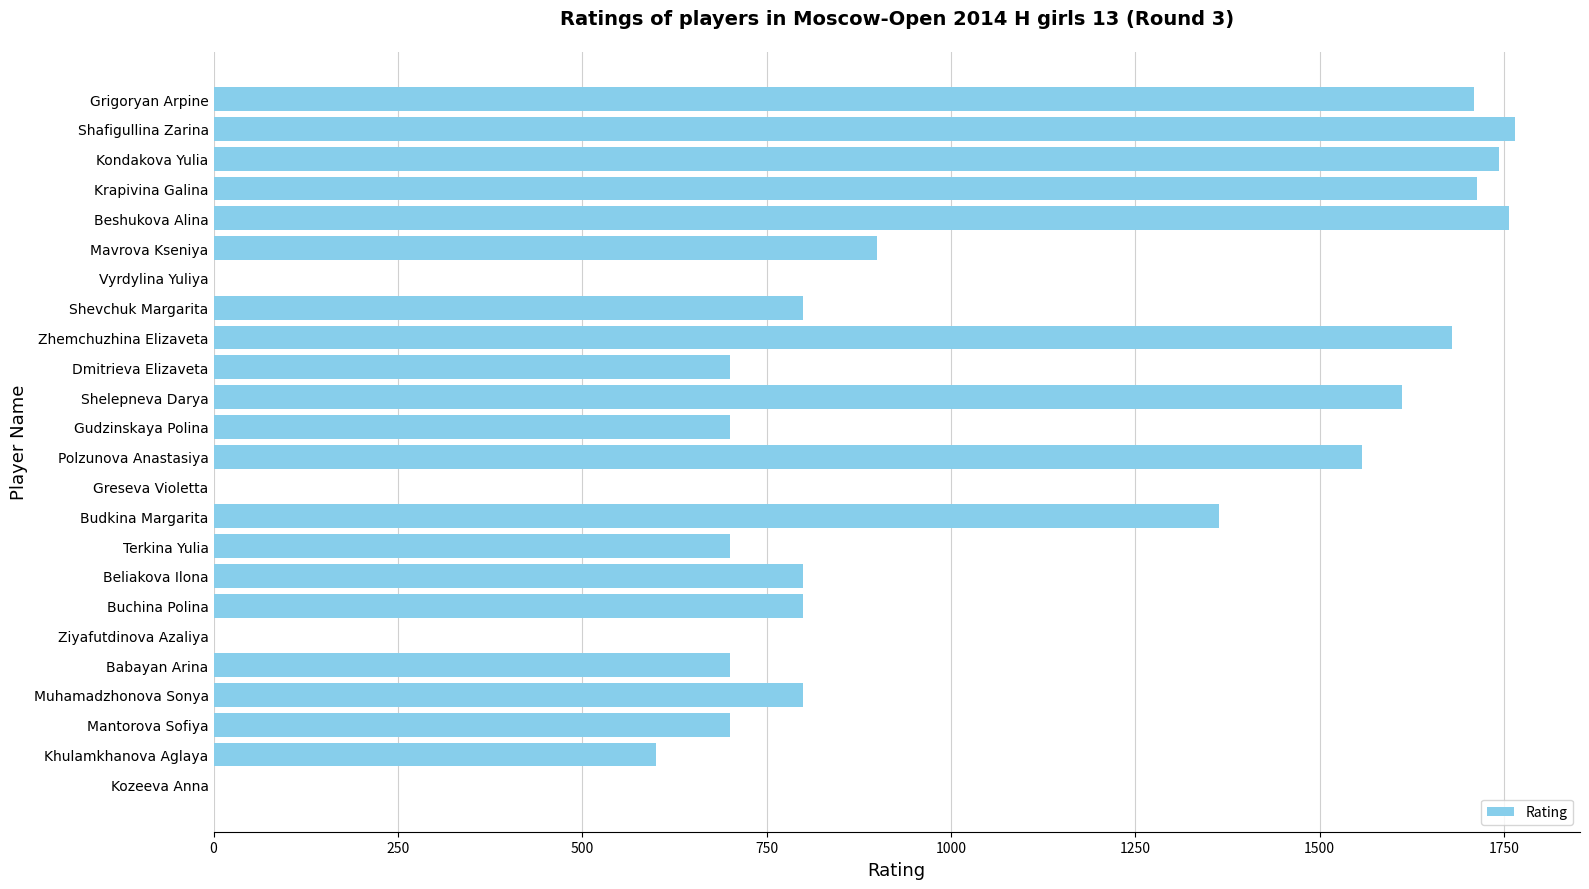

What is the greatest value displayed?

1765